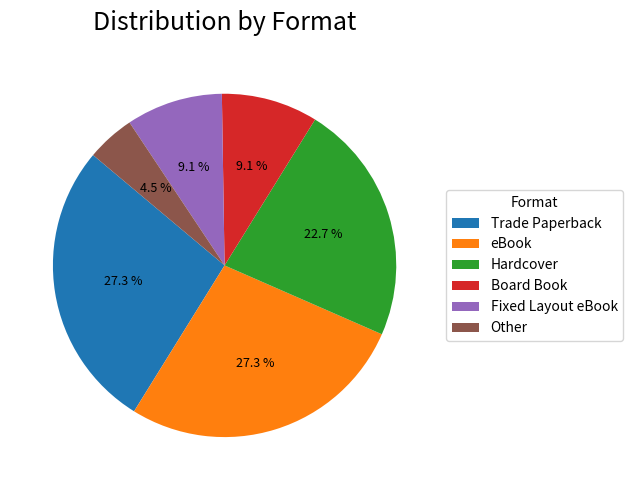

Does Hardcover account for over 50% of the chart?

No